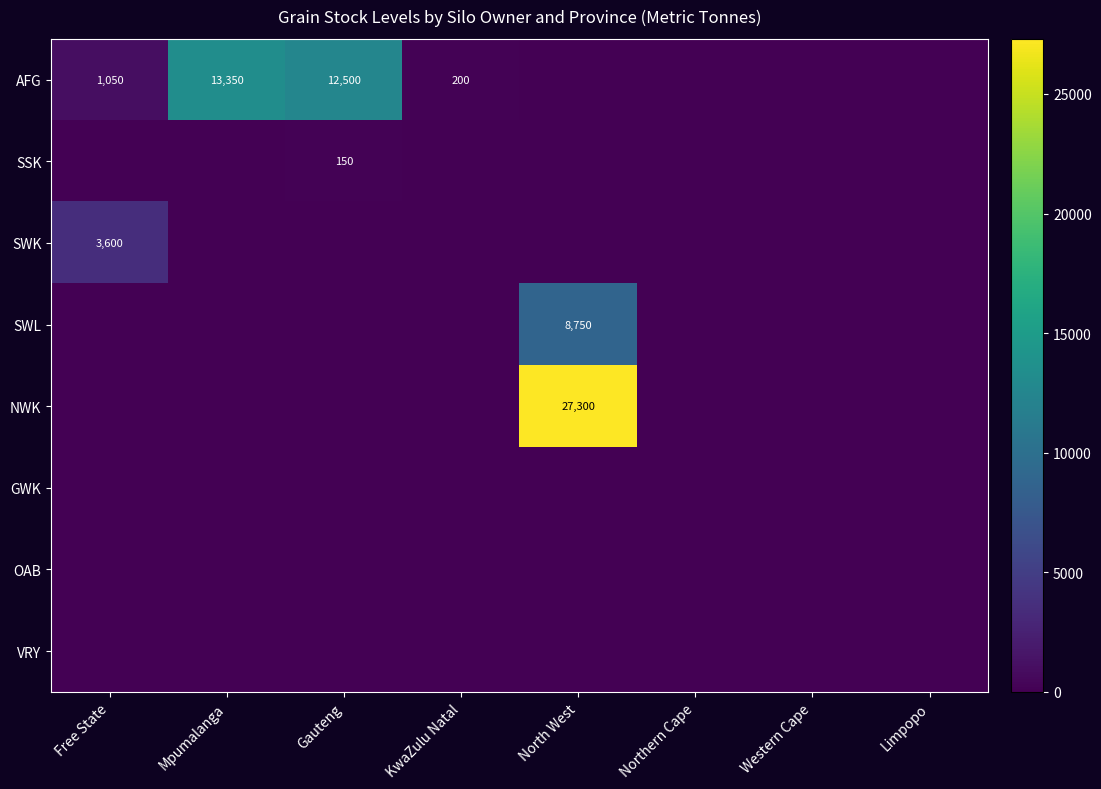

How many values in the AFG series exceed 200?

3